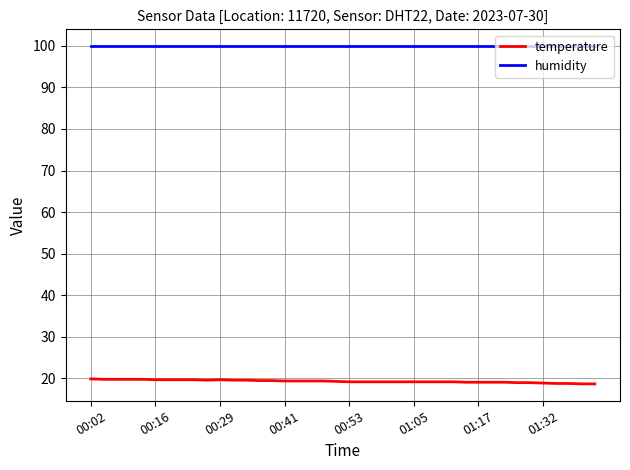

Rank the series by their maximum value, from highest to lowest.

humidity, temperature